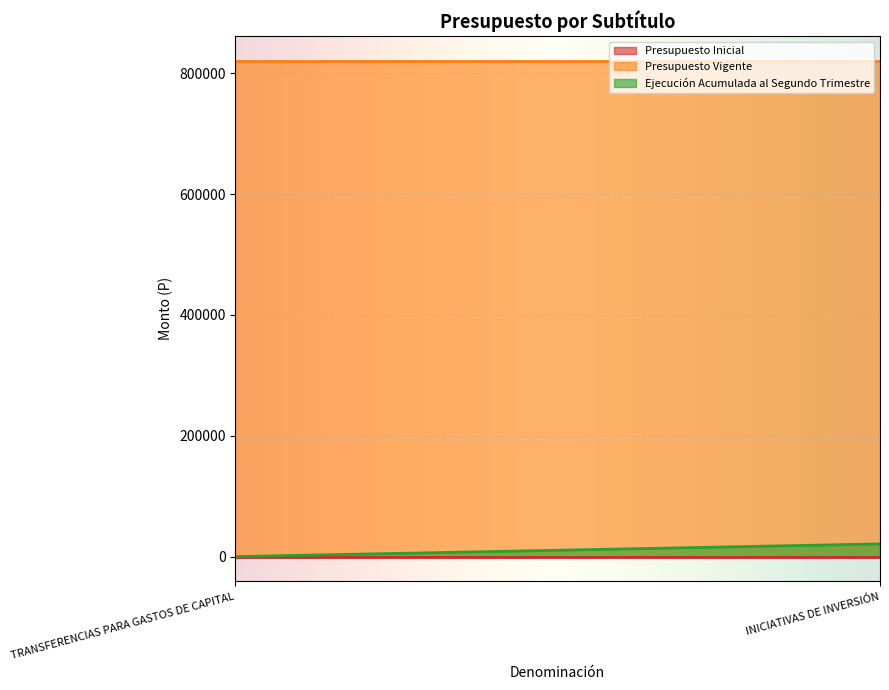

Which series has the widest spread of values?

Ejecución Acumulada al Segundo Trimestre